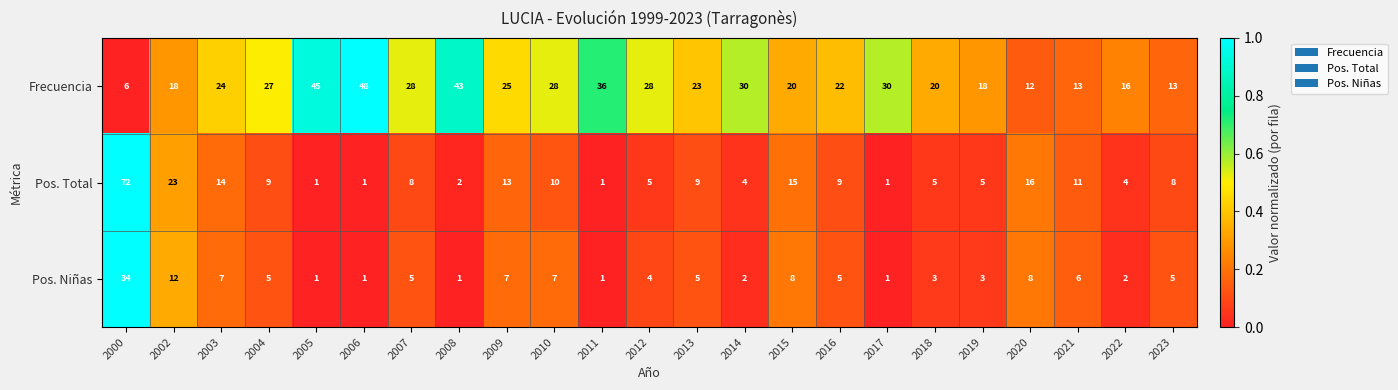

Rank the series by their maximum value, from lowest to highest.

Pos. Niñas, Frecuencia, Pos. Total